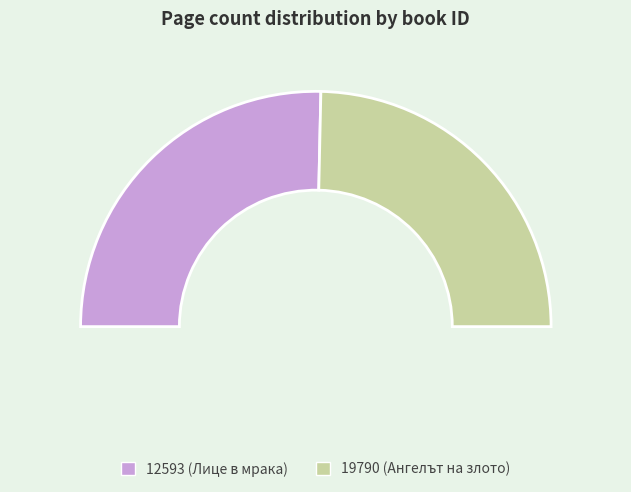

How much of the chart is everything except 12593?

49.3%